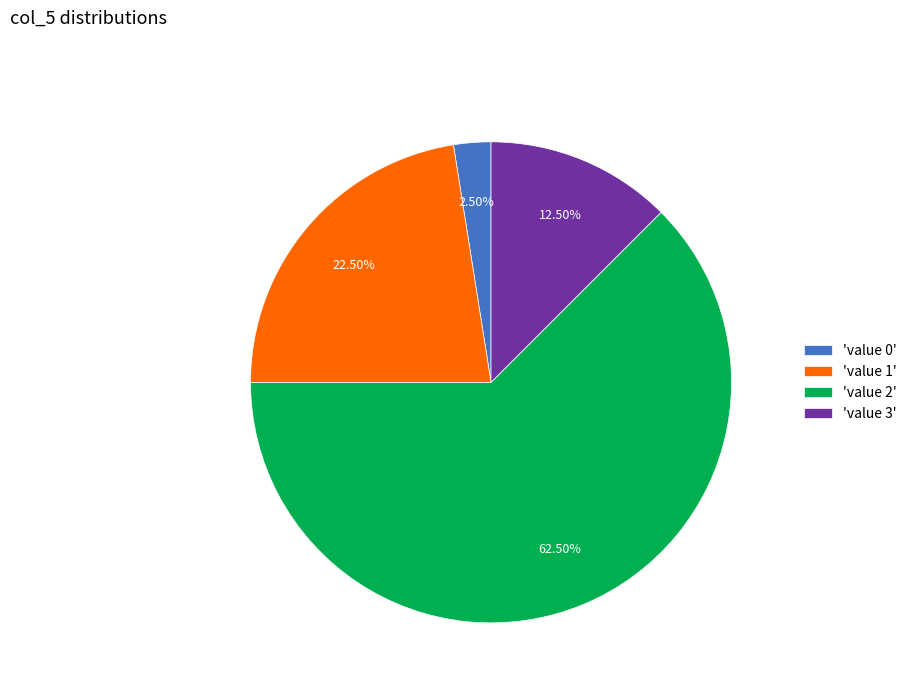

Do 'value 0' and 'value 3' together represent more than half of the pie?

No